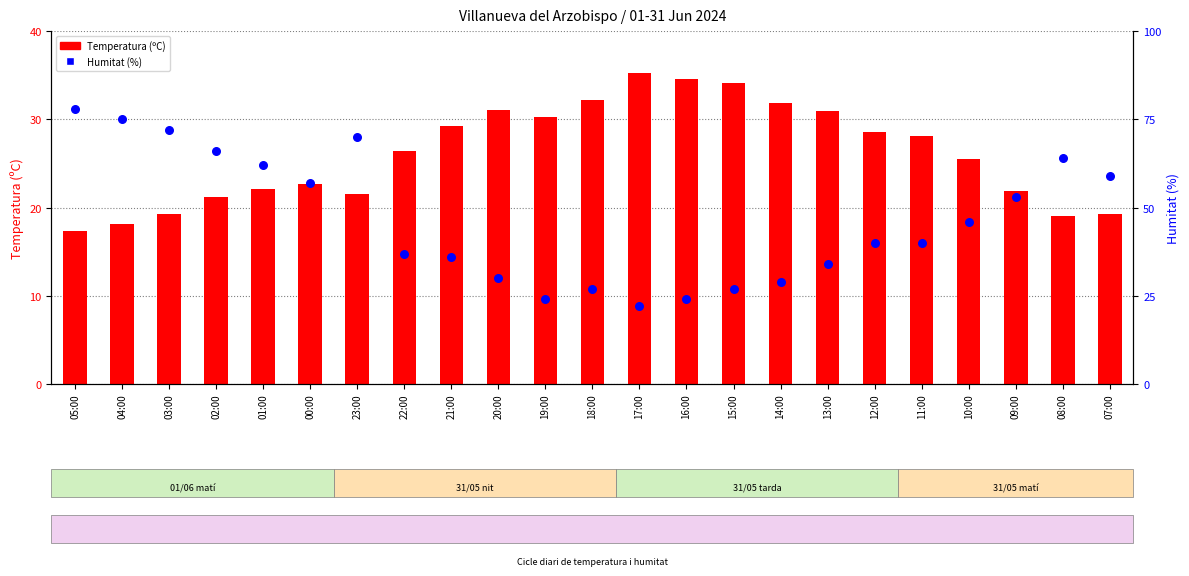

Is the value of Humitat (%) at 01:00 greater than the value of Temperatura (ºC) at 20:00?

Yes